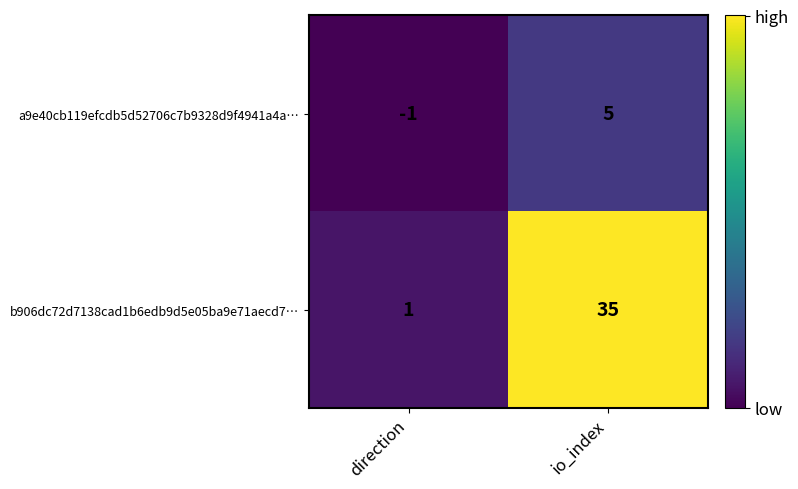

Where is b906dc72d7138cad1b6edb9d5e05ba9e71aecd7… nearest to the value 18?

direction